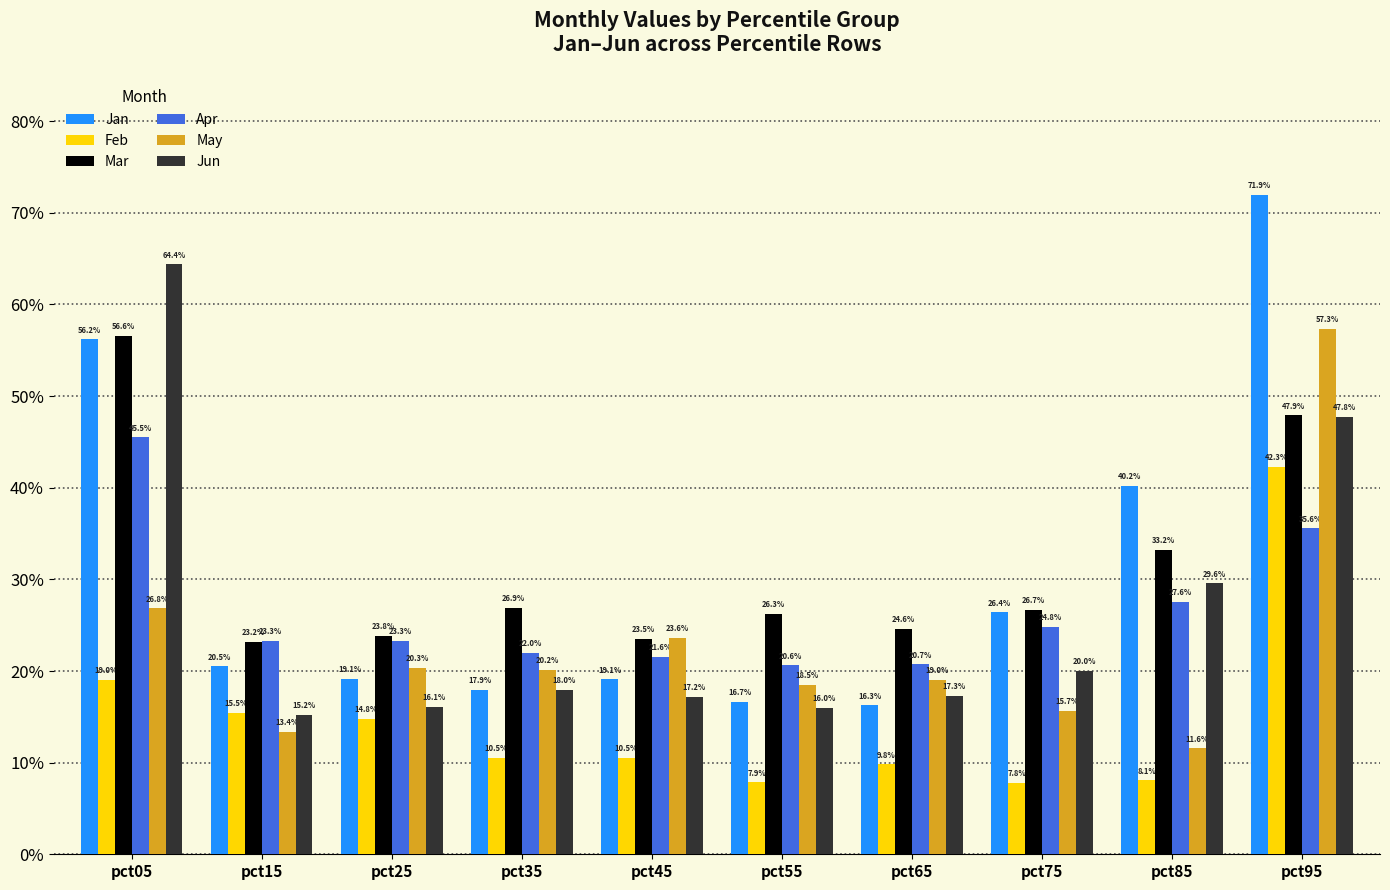

The value of May at pct25 is 0.2. True or false?

True